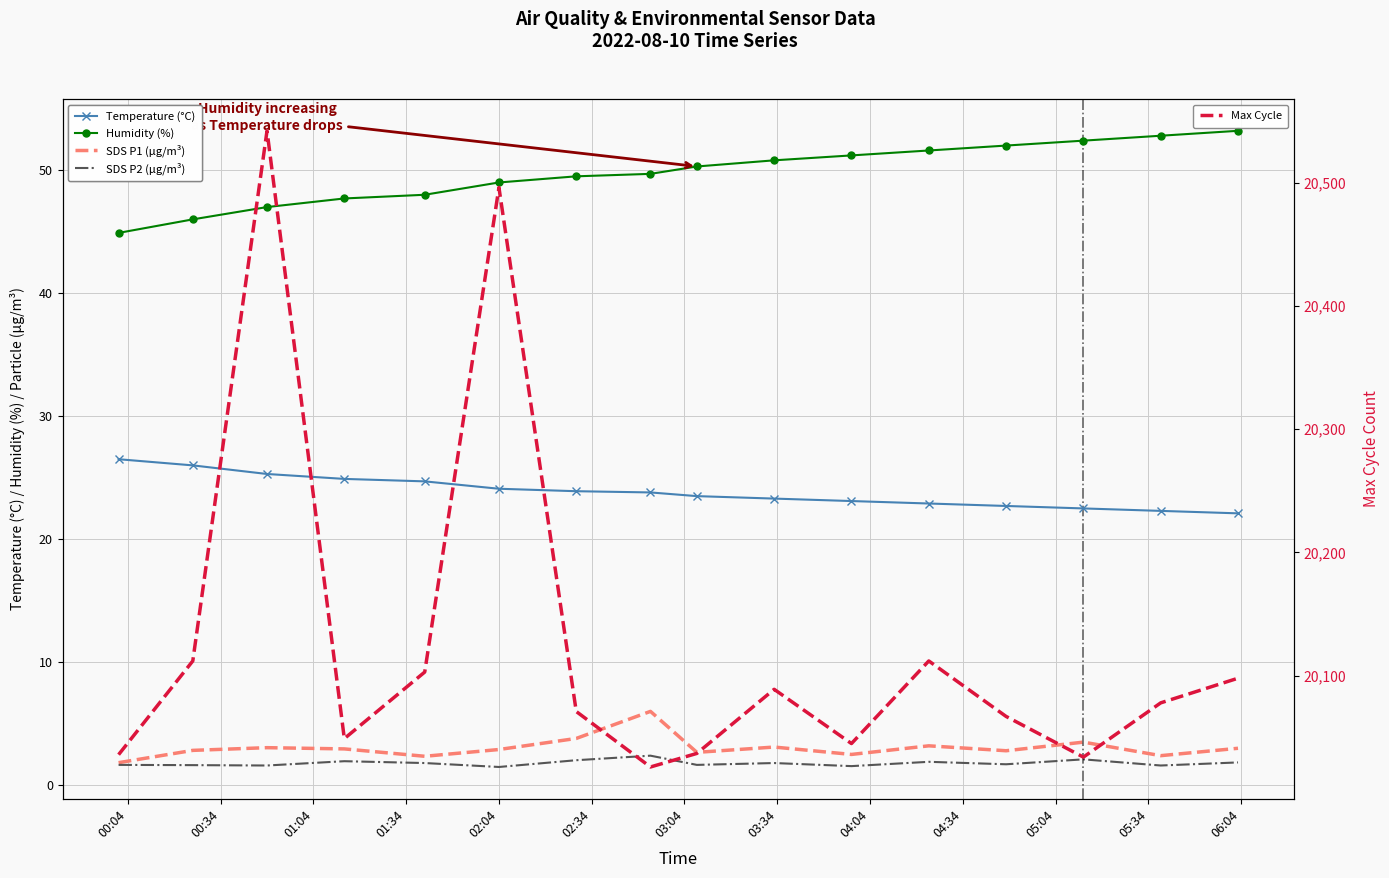

Reading right to left, transcribe all the data shown in this chart.

Temperature (°C): 22.1	22.3	22.5	22.7	22.9	23.1	23.3	23.5	23.8	23.9	24.1	24.7	24.9	25.3	26.0	26.5
Humidity (%): 53.2	52.8	52.4	52.0	51.6	51.2	50.8	50.3	49.7	49.5	49.0	48.0	47.7	47.0	46.0	44.9
SDS P1 (µg/m³): 3.0	2.4	3.5	2.8	3.2	2.5	3.1	2.7	6.0	3.8	2.9	2.4	3.0	3.0	2.8	1.8
SDS P2 (µg/m³): 1.9	1.6	2.1	1.7	1.9	1.6	1.8	1.6	2.4	2.0	1.5	1.8	1.9	1.6	1.6	1.6
Max Cycle: 20098.0	20078.0	20034.0	20067.0	20112.0	20045.0	20089.0	20037.0	20026.0	20071.0	20496.0	20103.0	20049.0	20542.0	20112.0	20036.0